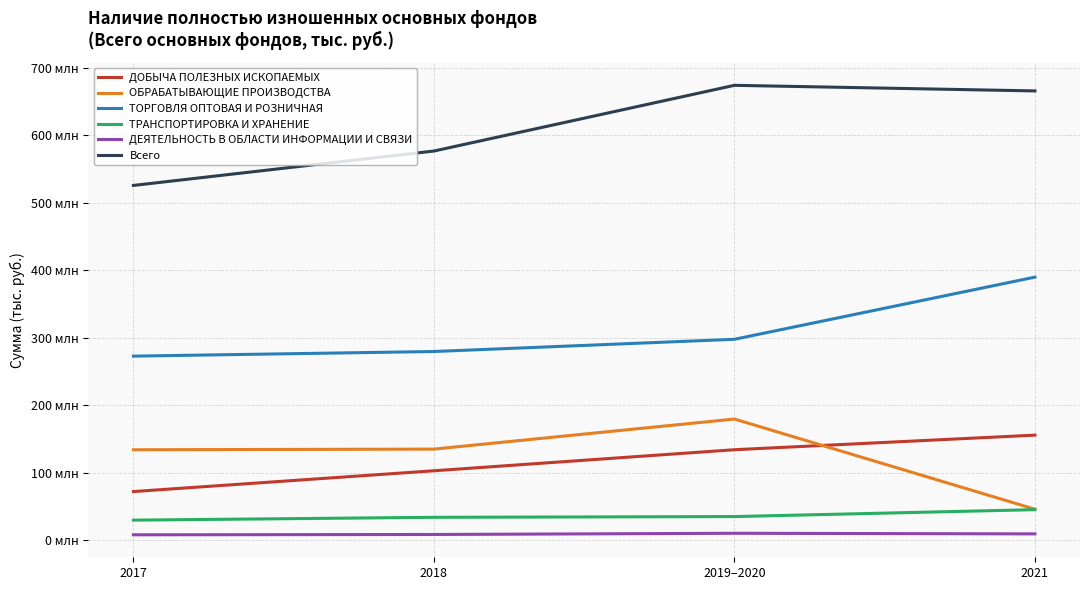

What are all the series names shown in the legend?

ДОБЫЧА ПОЛЕЗНЫХ ИСКОПАЕМЫХ, ОБРАБАТЫВАЮЩИЕ ПРОИЗВОДСТВА, ТОРГОВЛЯ ОПТОВАЯ И РОЗНИЧНАЯ, ТРАНСПОРТИРОВКА И ХРАНЕНИЕ, ДЕЯТЕЛЬНОСТЬ В ОБЛАСТИ ИНФОРМАЦИИ И СВЯЗИ, Всего